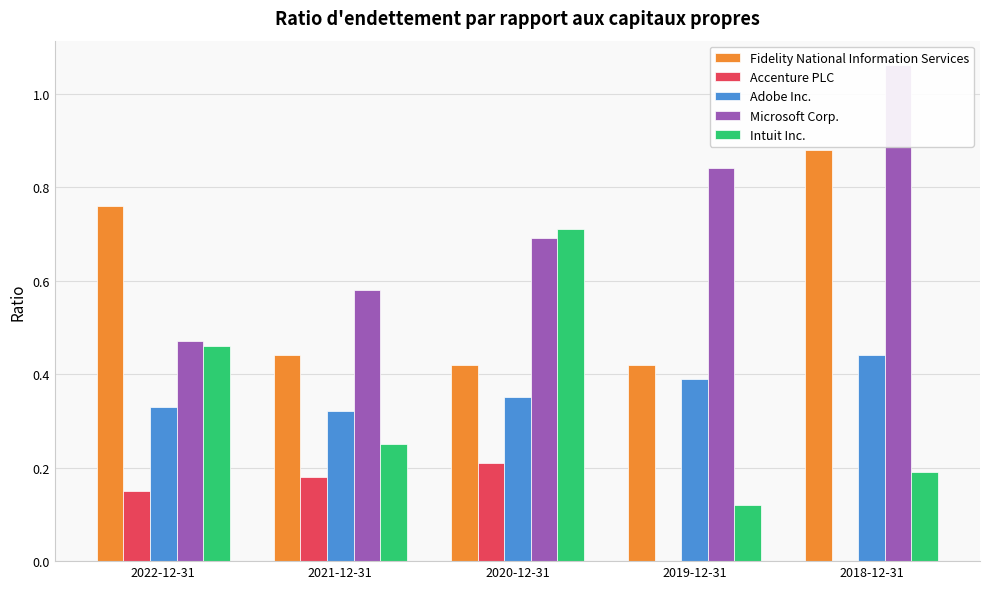

How many bars are there in total?

25